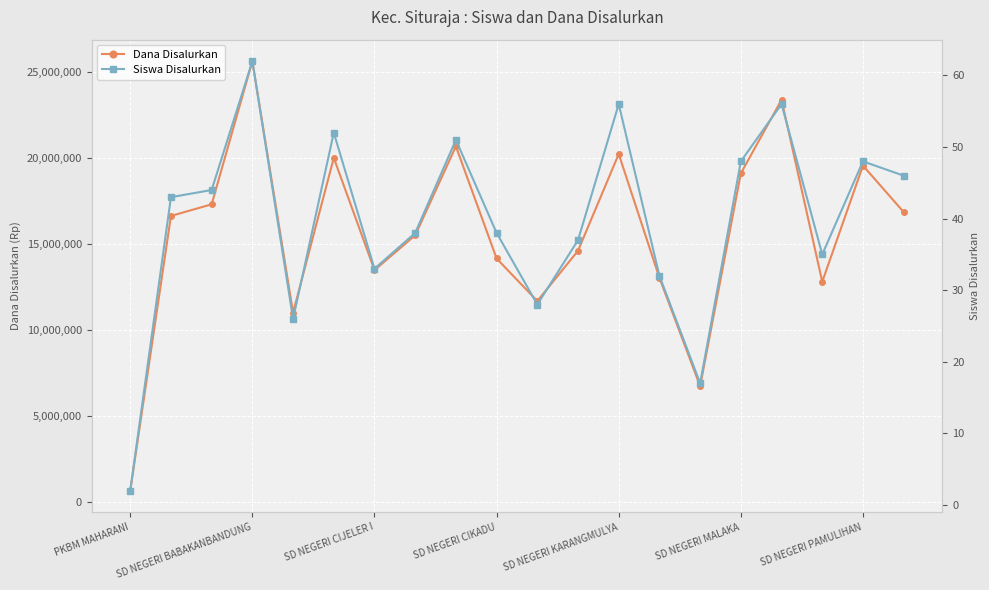

The Siswa Disalurkan series shows 2 at PKBM MAHARANI. True or false?

True